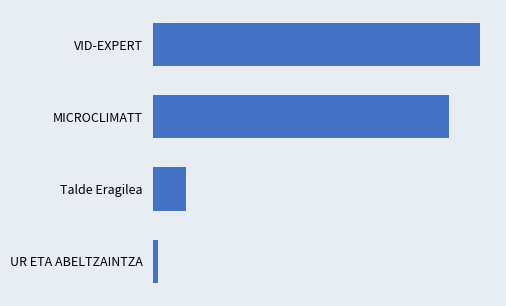

Does the chart contain any negative values?

No